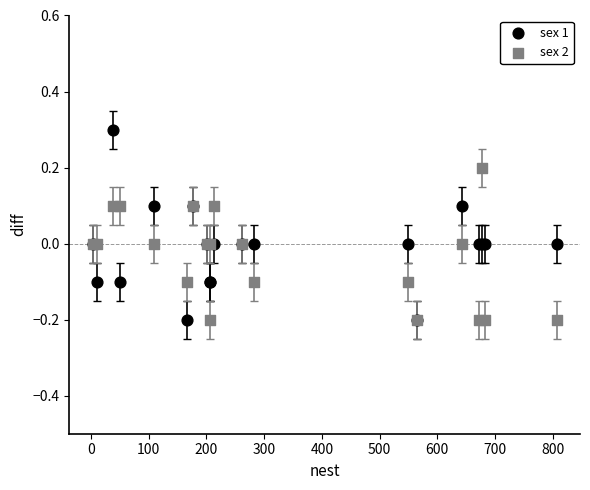

Which series contains the highest Y value?

sex 1